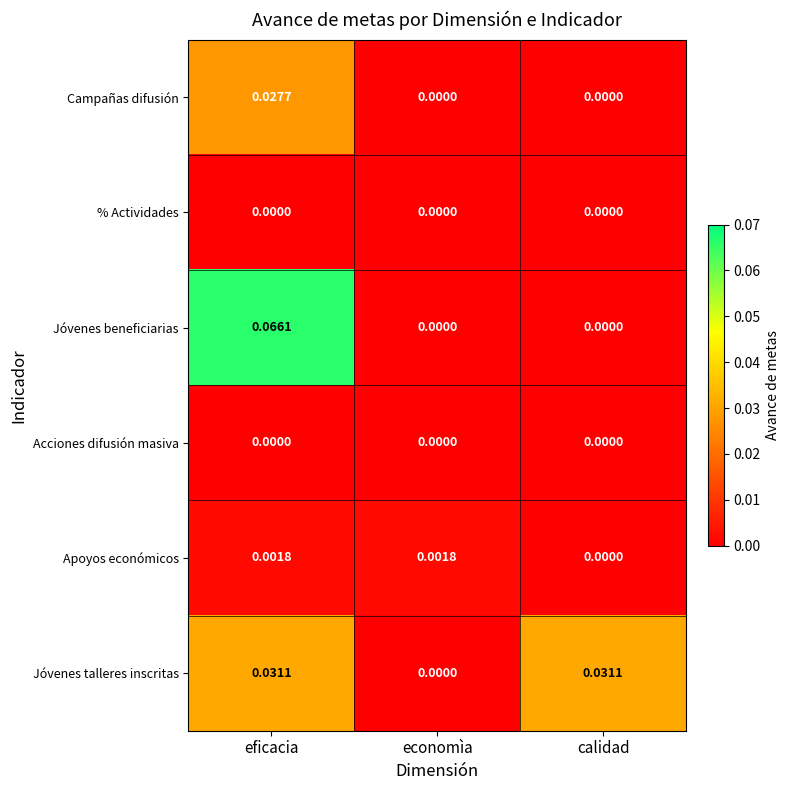

Which label corresponds to the largest value in the chart?

eficacia